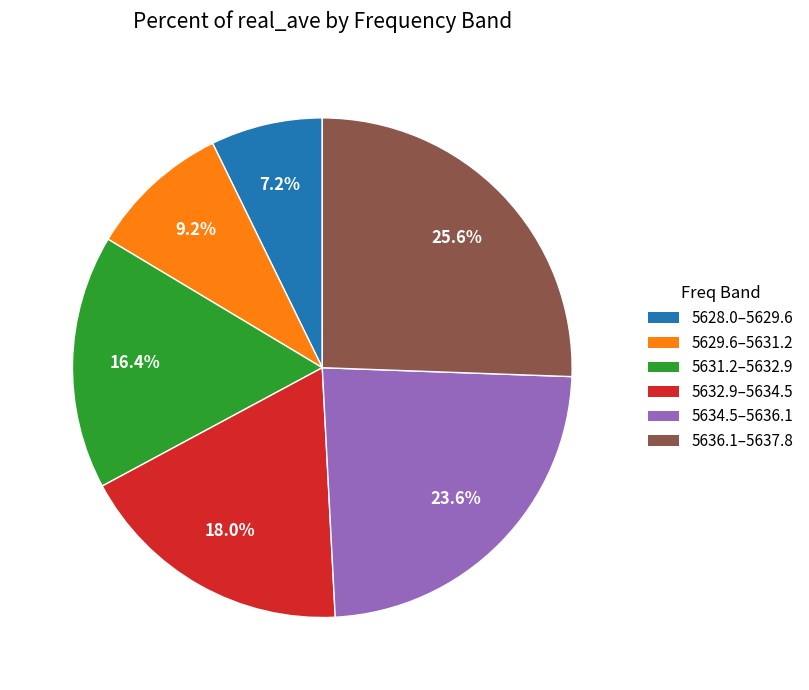

Does any single category account for the majority?

No